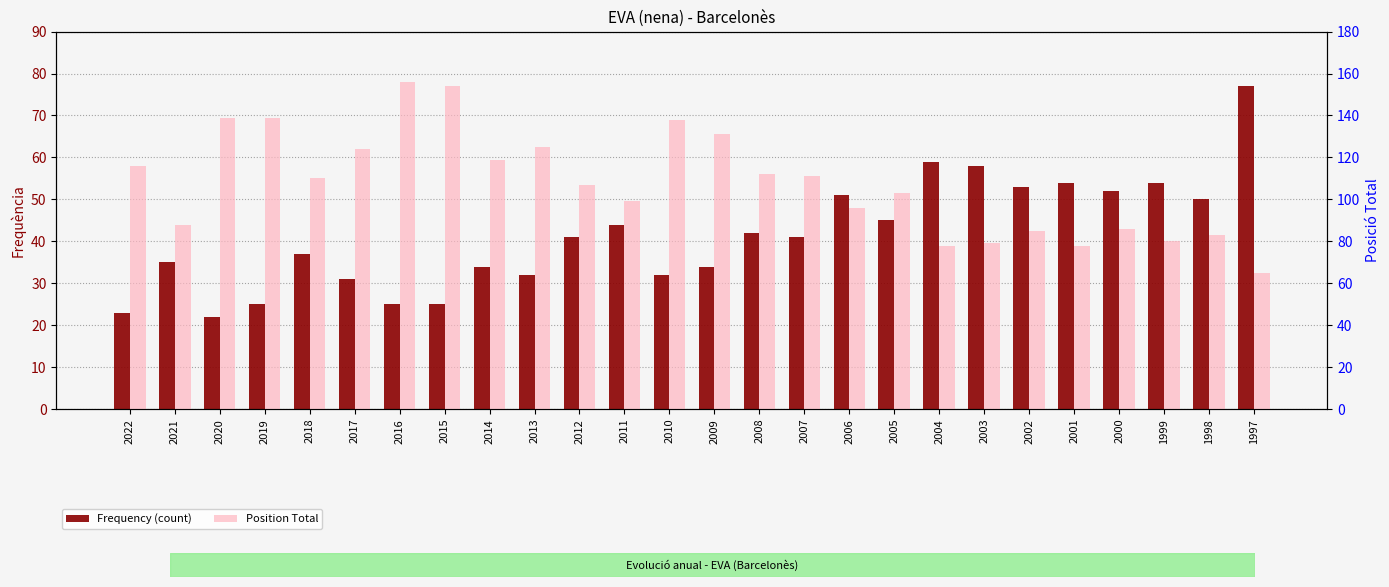

What is the difference between the Position Total values at 2017 and 2016?

32